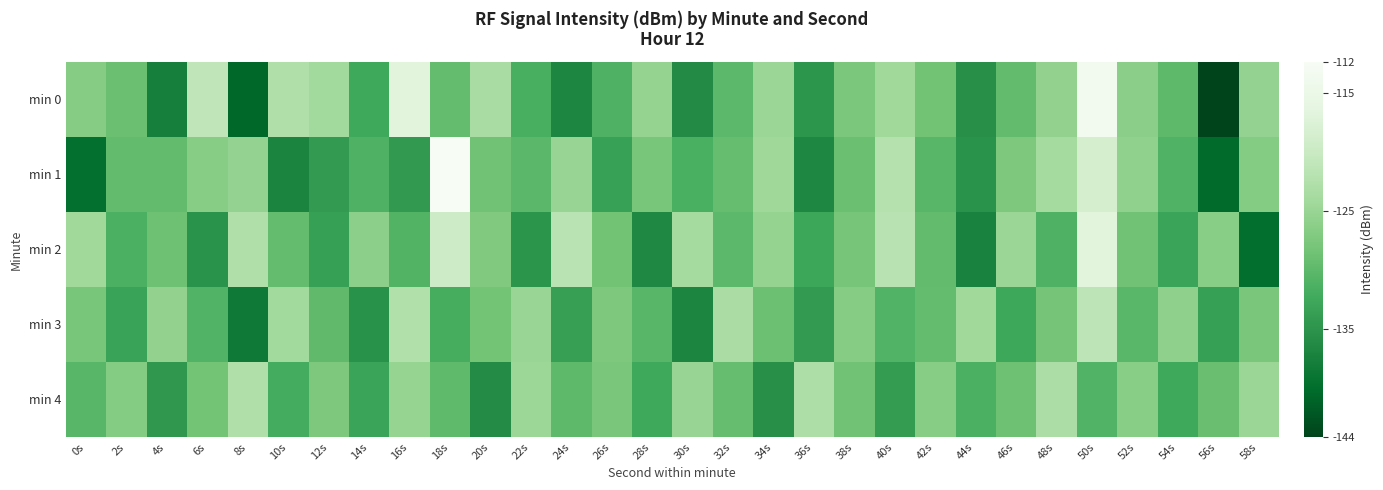

Reading left to right, what are all the values shown in this chart?

min 0: 0s=-126.7	2s=-128.9	4s=-137.7	6s=-121.1	8s=-140.5	10s=-122.8	12s=-124.2	14s=-132.4	16s=-116.7	18s=-129.5	20s=-123.5	22s=-131.7	24s=-136.8	26s=-131.2	28s=-125.3	30s=-136.2	32s=-130.0	34s=-124.8	36s=-134.8	38s=-127.6	40s=-124.3	42s=-128.4	44s=-135.7	46s=-129.6	48s=-125.6	50s=-113.5	52s=-126.2	54s=-129.9	56s=-144.1	58s=-125.5
min 1: 0s=-139.7	2s=-129.6	4s=-129.6	6s=-126.5	8s=-125.5	10s=-137.0	12s=-134.2	14s=-131.2	16s=-134.2	18s=-112.4	20s=-128.5	22s=-130.2	24s=-125.1	26s=-133.4	28s=-127.8	30s=-131.6	32s=-129.3	34s=-124.5	36s=-136.7	38s=-128.9	40s=-122.3	42s=-130.5	44s=-135.2	46s=-127.4	48s=-123.8	50s=-118.6	52s=-125.7	54s=-131.1	56s=-140.3	58s=-126.9
min 2: 0s=-124.3	2s=-131.5	4s=-128.7	6s=-135.2	8s=-122.8	10s=-129.4	12s=-133.6	14s=-126.1	16s=-130.8	18s=-119.5	20s=-127.2	22s=-134.9	24s=-121.6	26s=-128.3	28s=-136.5	30s=-123.7	32s=-130.1	34s=-125.4	36s=-132.8	38s=-128.0	40s=-121.9	42s=-129.6	44s=-137.3	46s=-124.8	48s=-131.2	50s=-116.7	52s=-128.5	54s=-133.1	56s=-126.4	58s=-139.8
min 3: 0s=-127.8	2s=-133.2	4s=-125.6	6s=-130.9	8s=-138.4	10s=-124.1	12s=-129.7	14s=-135.3	16s=-122.5	18s=-131.8	20s=-128.2	22s=-125.0	24s=-133.7	26s=-127.3	28s=-130.5	30s=-136.9	32s=-123.4	34s=-128.8	36s=-134.2	38s=-126.6	40s=-131.0	42s=-129.5	44s=-124.3	46s=-132.7	48s=-128.1	50s=-121.4	52s=-130.3	54s=-125.9	56s=-133.5	58s=-127.7
min 4: 0s=-130.4	2s=-126.8	4s=-134.6	6s=-128.2	8s=-122.7	10s=-131.9	12s=-127.5	14s=-133.1	16s=-125.3	18s=-129.8	20s=-136.2	22s=-124.6	24s=-130.0	26s=-127.7	28s=-132.4	30s=-125.1	32s=-129.3	34s=-135.7	36s=-122.9	38s=-128.5	40s=-134.1	42s=-126.5	44s=-131.3	46s=-128.7	48s=-123.1	50s=-130.9	52s=-126.3	54s=-132.5	56s=-129.1	58s=-124.7